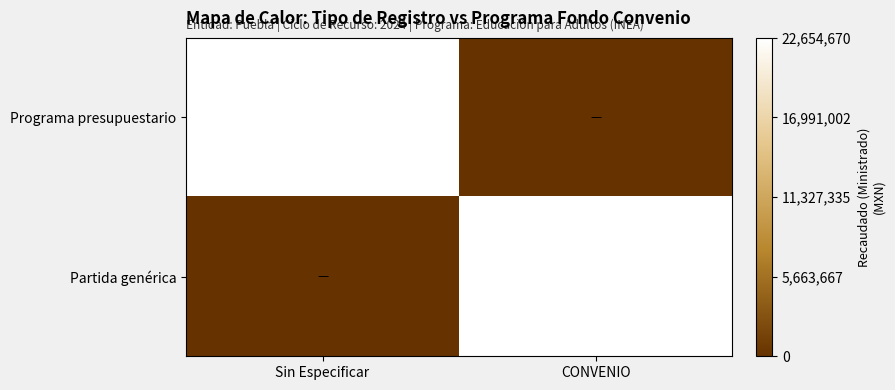

Is it true that Partida genérica equals 22654670 at CONVENIO?

True